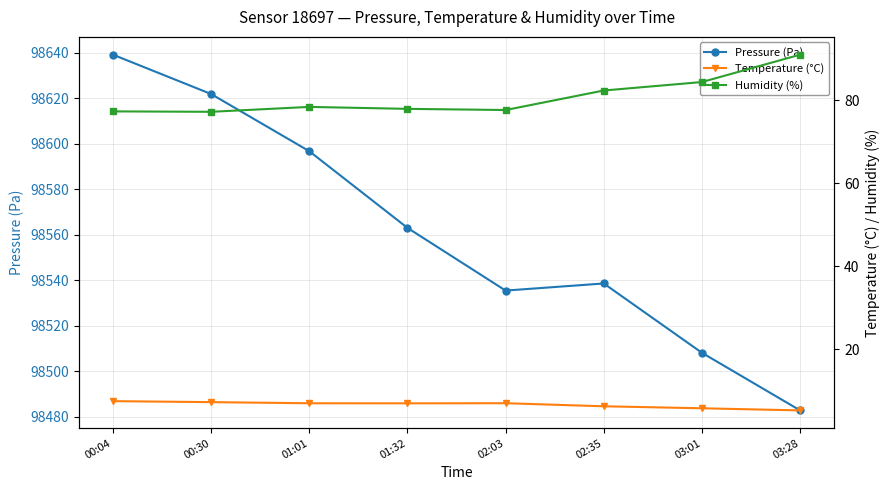

Does the chart have visible grid lines?

Yes